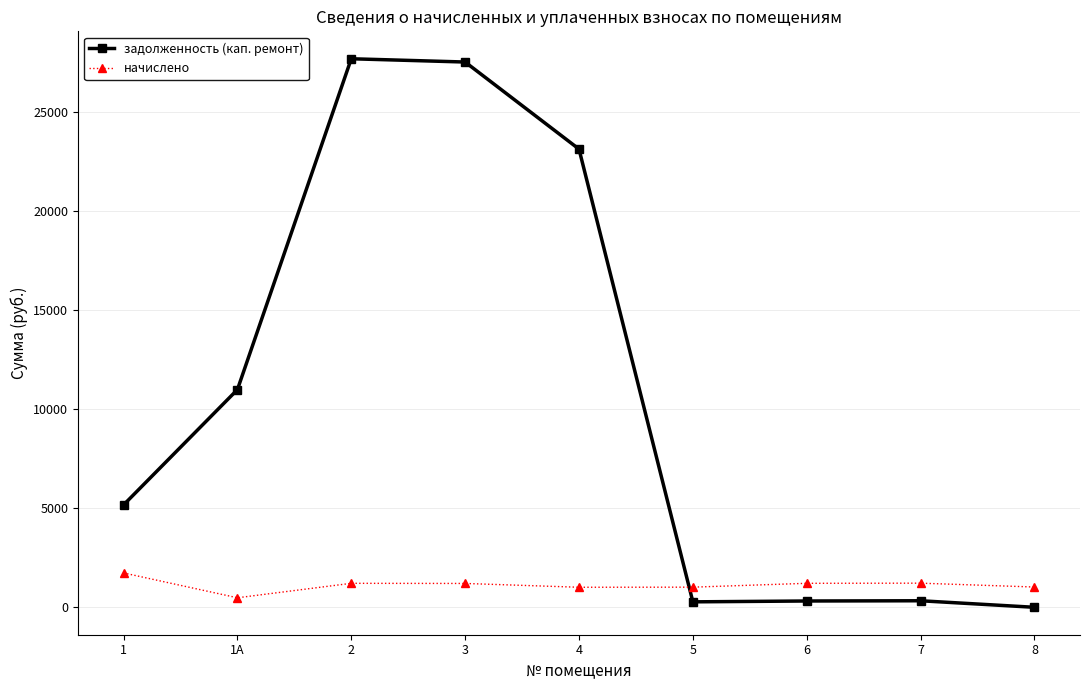

Is it true that задолженность (кап. ремонт) equals 27499.0 at 3?

True